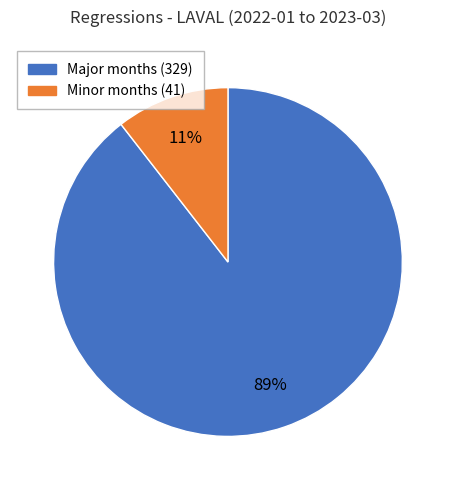

Is there a majority slice in this chart?

Yes